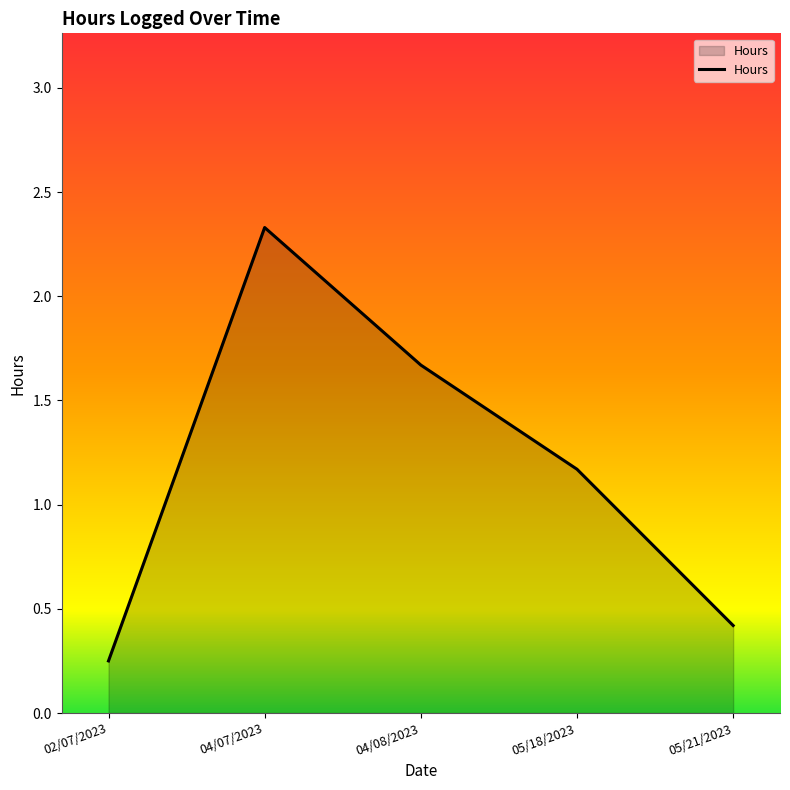

The chart shows a value of 0.2 at 05/21/2023. True or false?

False